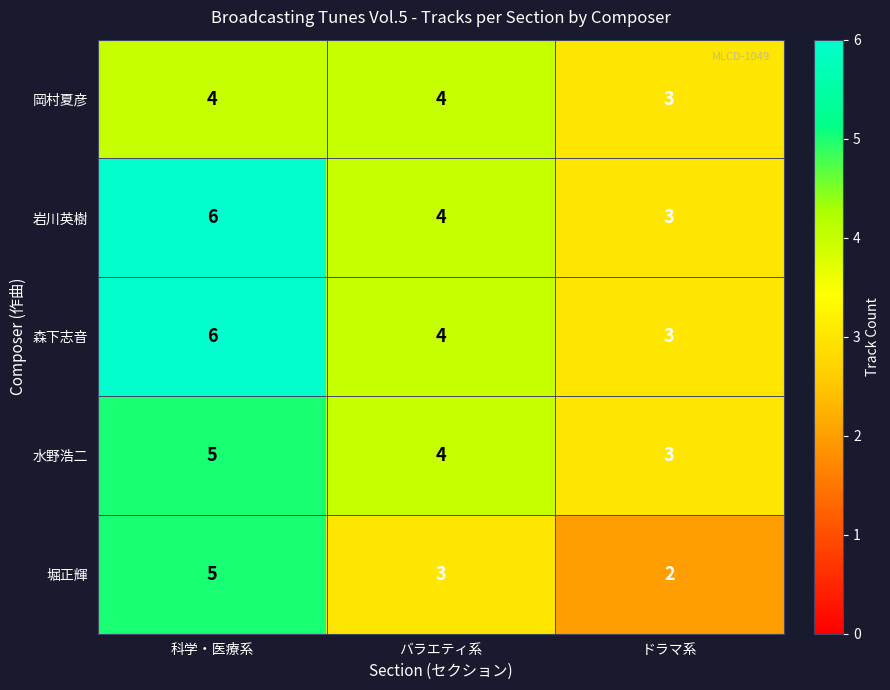

How many series are shown in this chart?

5